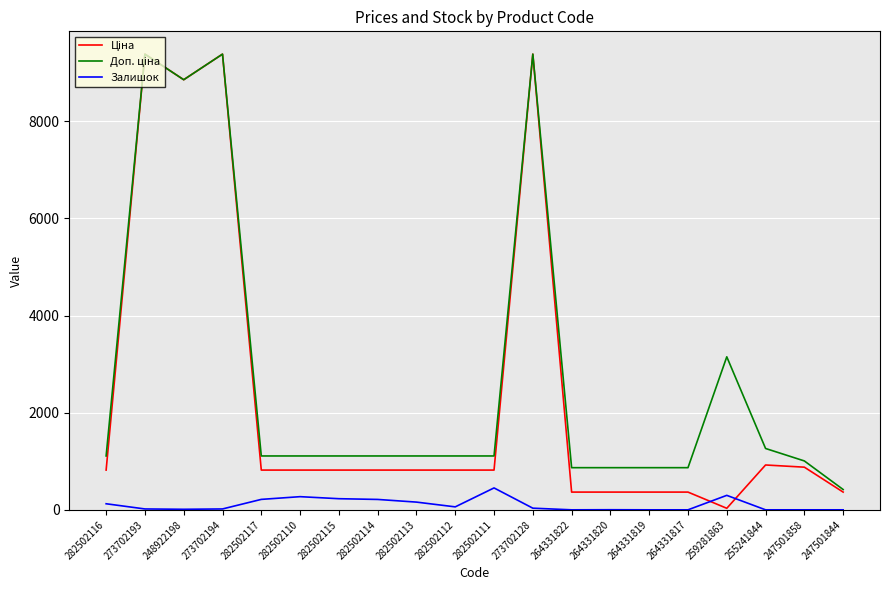

What is the total value across all series at 264331822?

1233.2